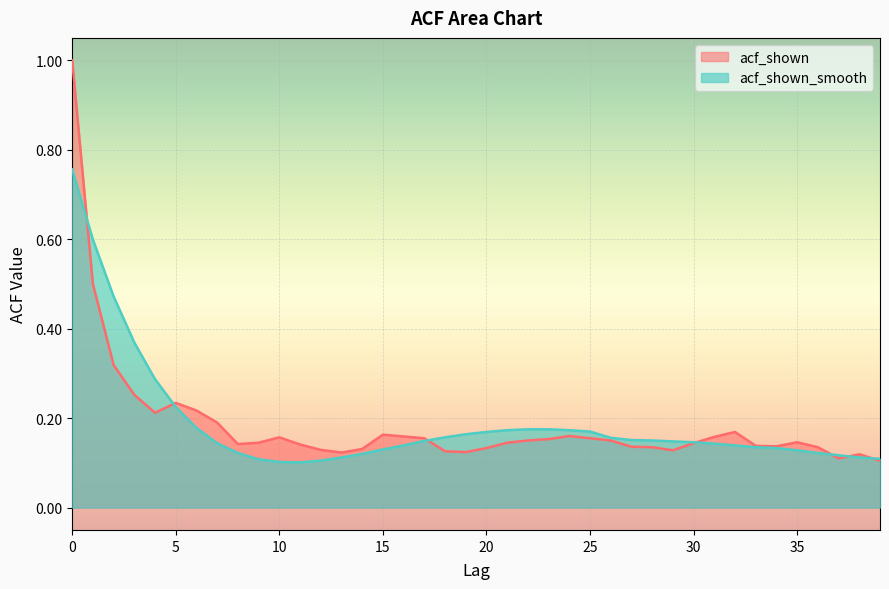

Between 37 and 29, which is larger?

29